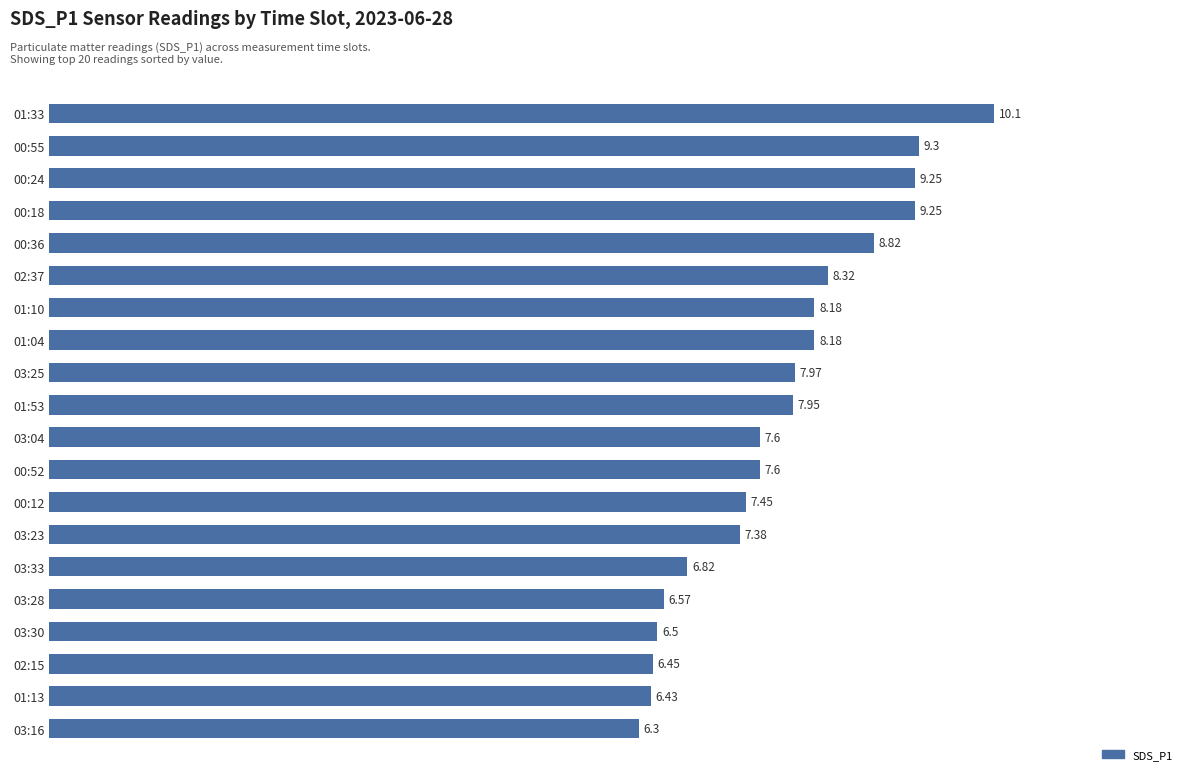

How many bars are there in total?

20